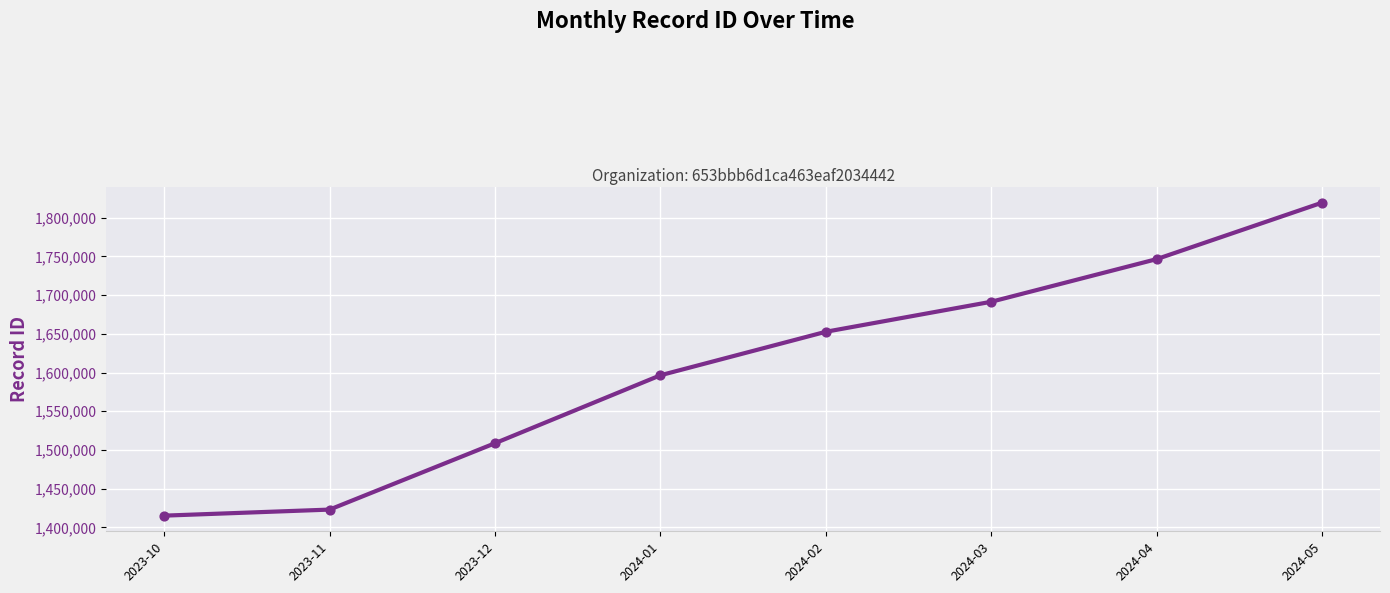

Between 2024-01 and 2024-02, which is larger?

2024-02